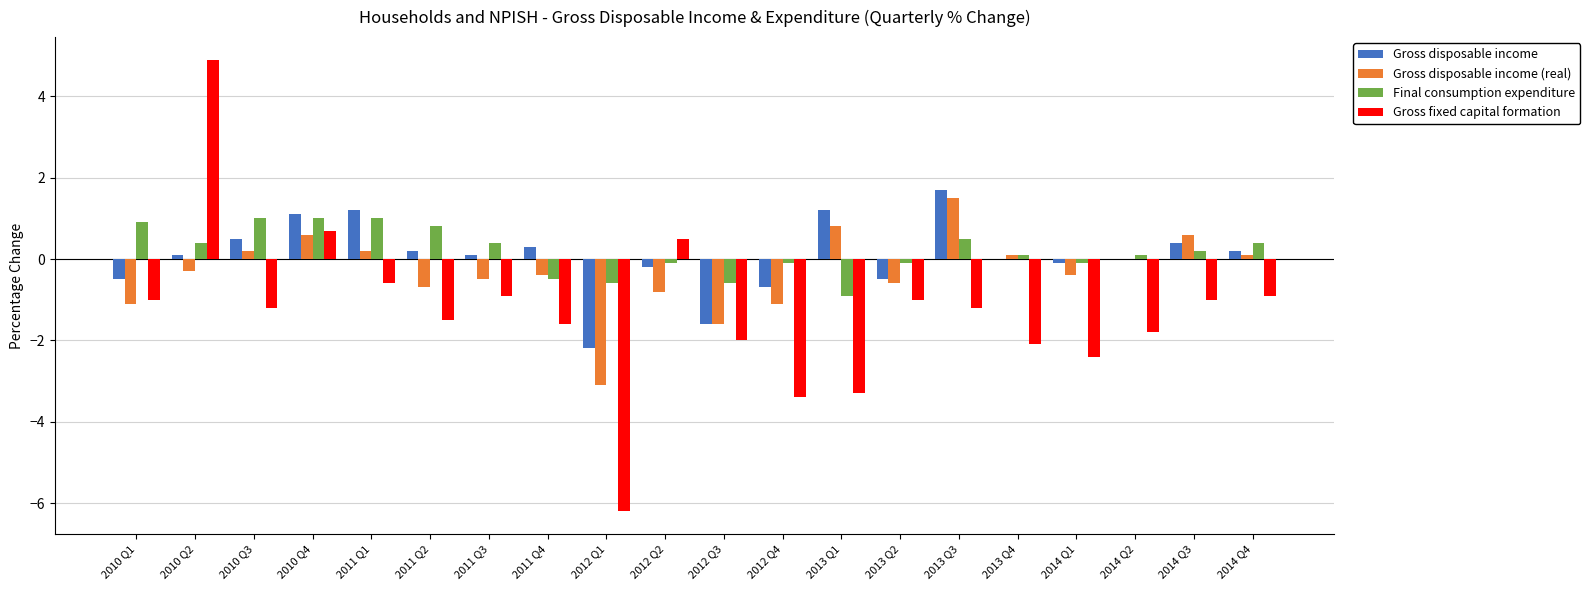

At which category does the chart reach its peak across all series?

2010 Q2